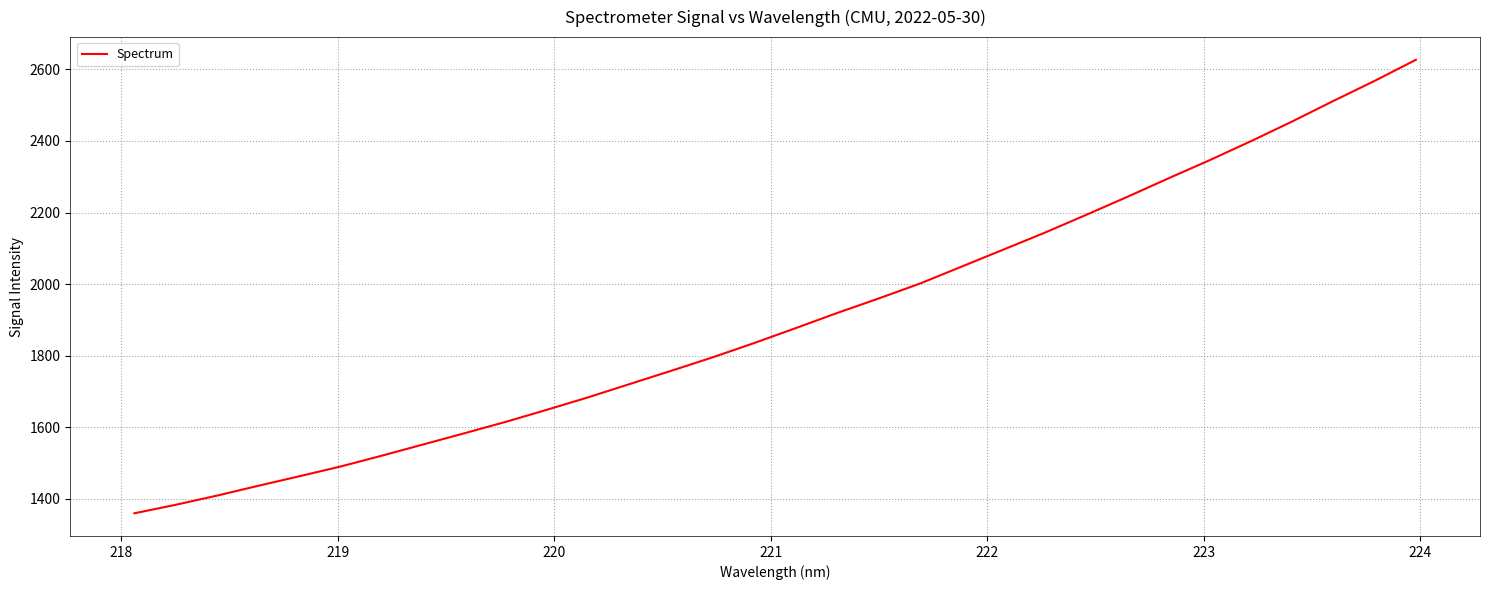

What is the smallest value displayed?

1359.9